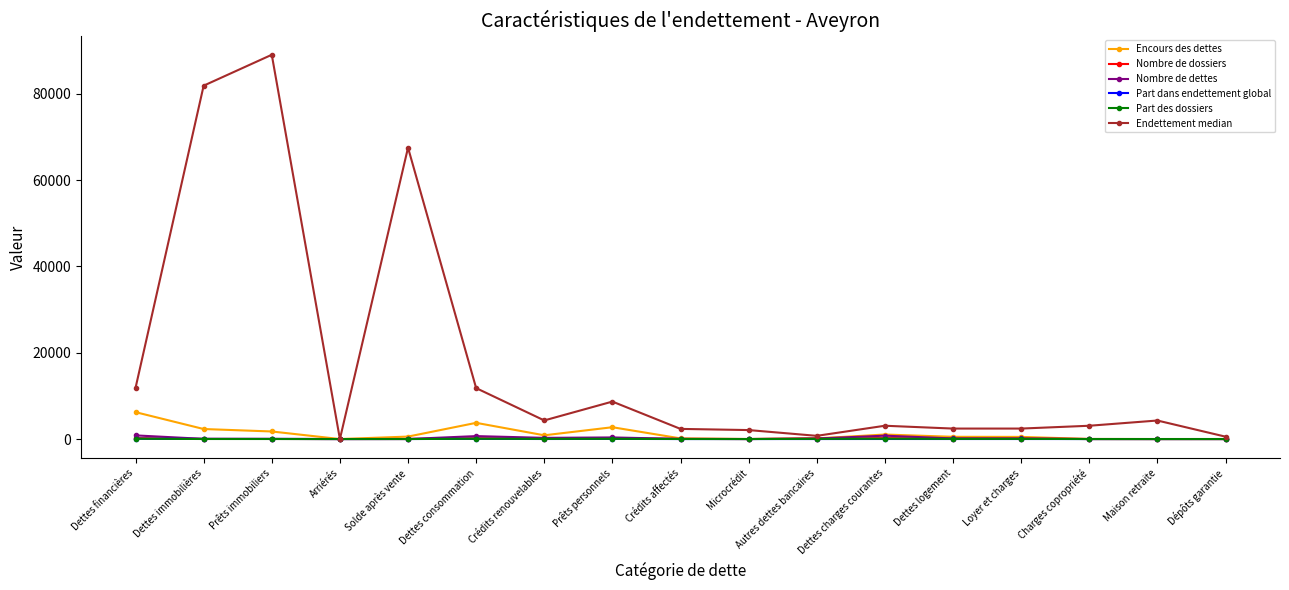

Which series has the largest total across all categories?

Endettement median